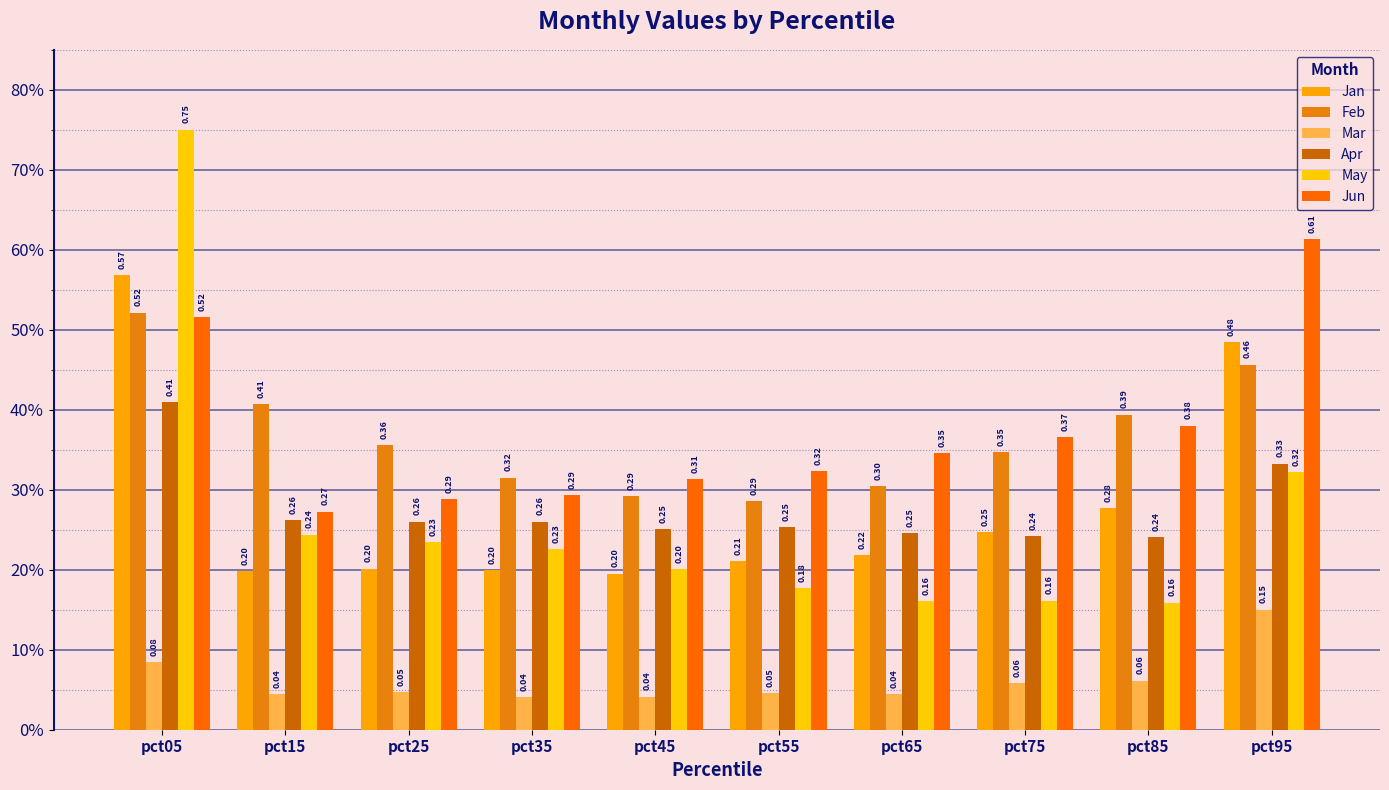

Is it true that Apr equals 0.2 at pct95?

False